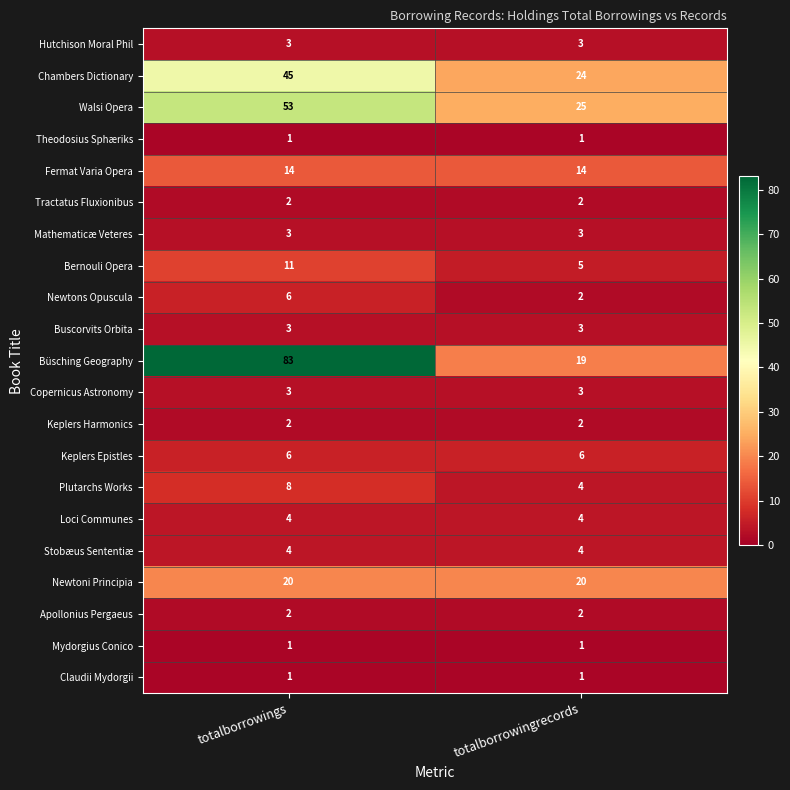

What is the approximate value of Loci Communes at totalborrowingrecords?

4